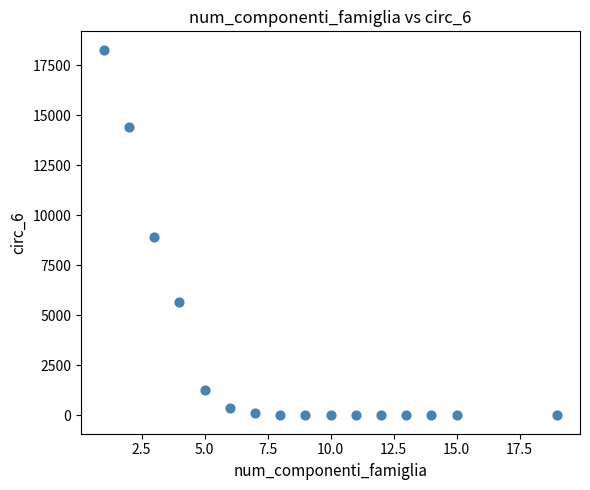

What is the range of Y values (max minus min)?

18277